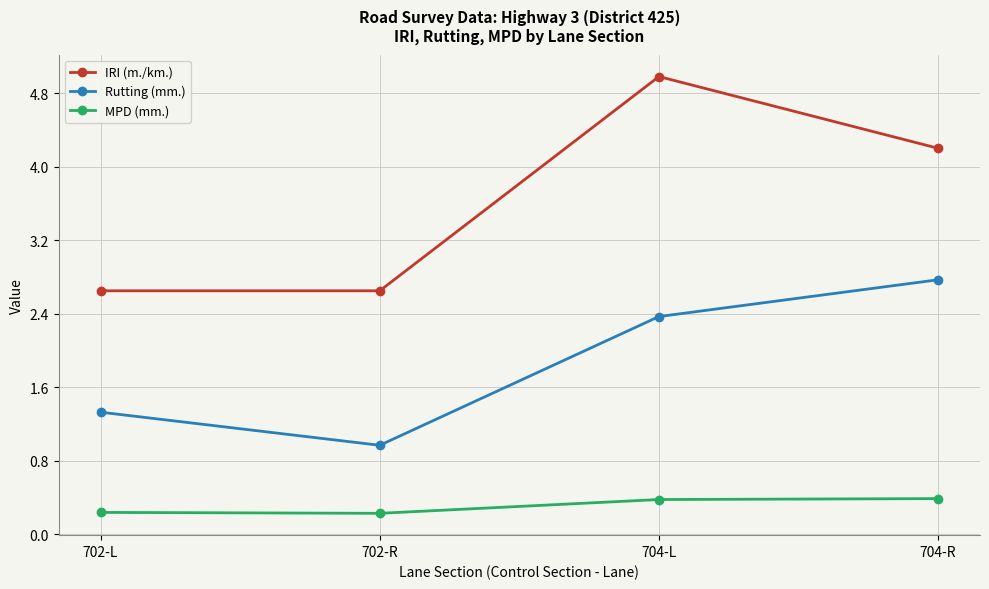

What is the difference between the maximum and minimum values in the IRI (m./km.) series?

2.3